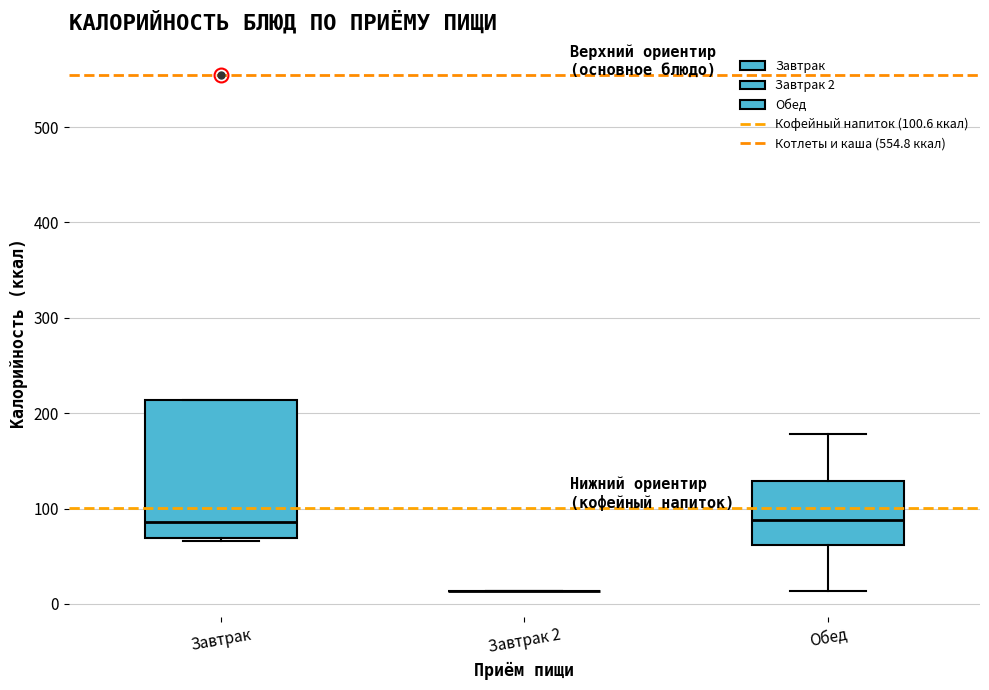

Which box is the tallest, from its lower edge to its upper edge?

Завтрак